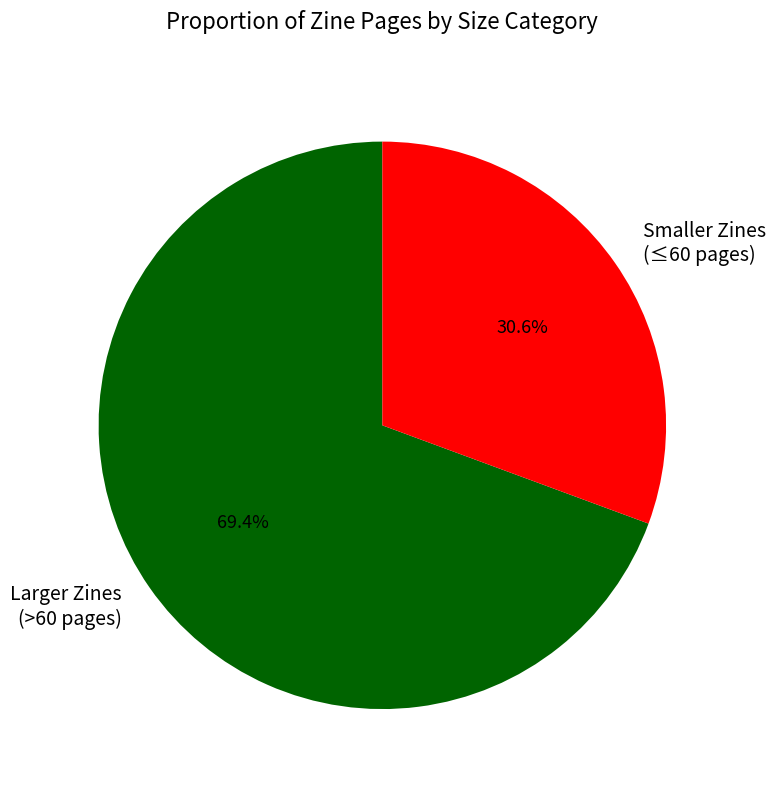

Which slice represents more than half of the pie?

Larger Zines (>60 pages)